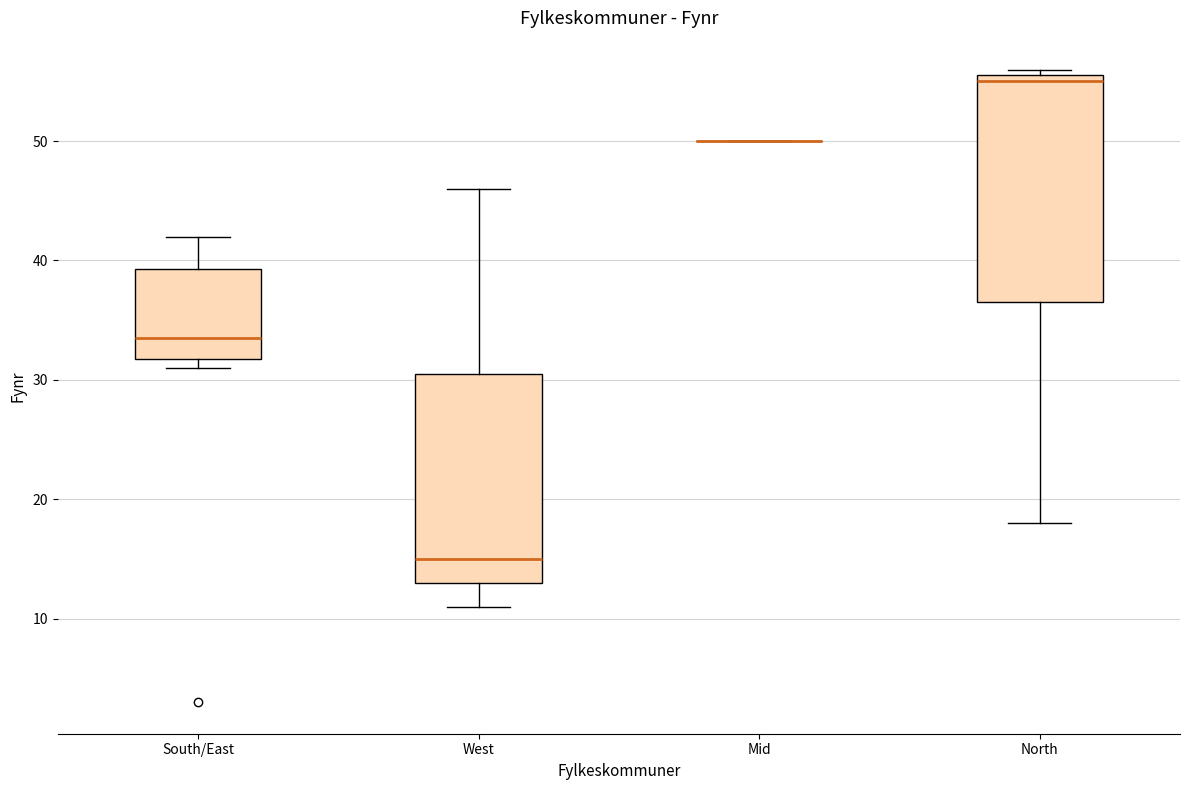

Which box is the tallest, from its lower edge to its upper edge?

North